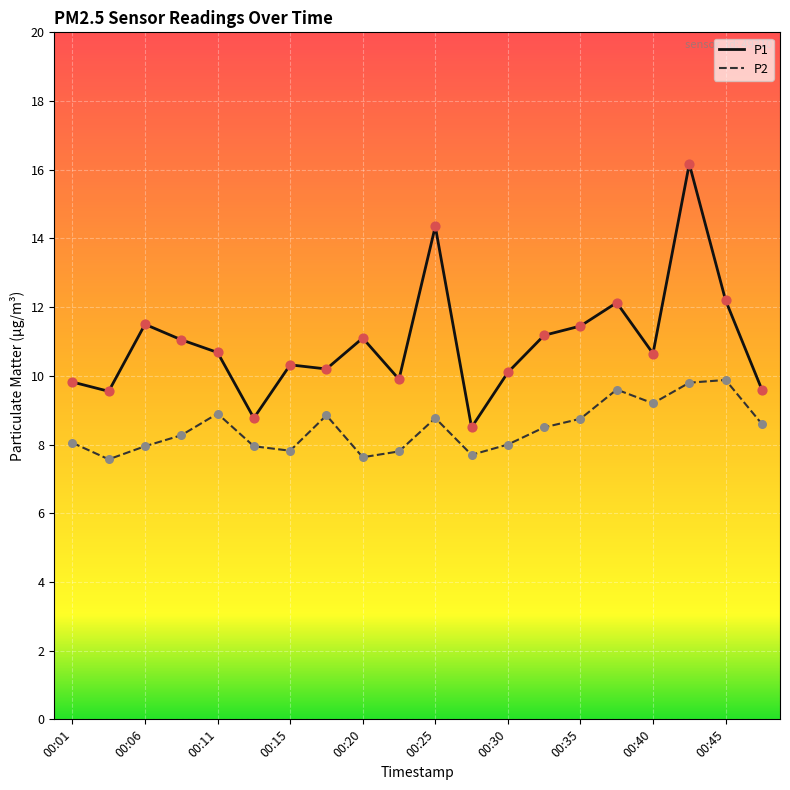

Which series has the largest total across all categories?

P1